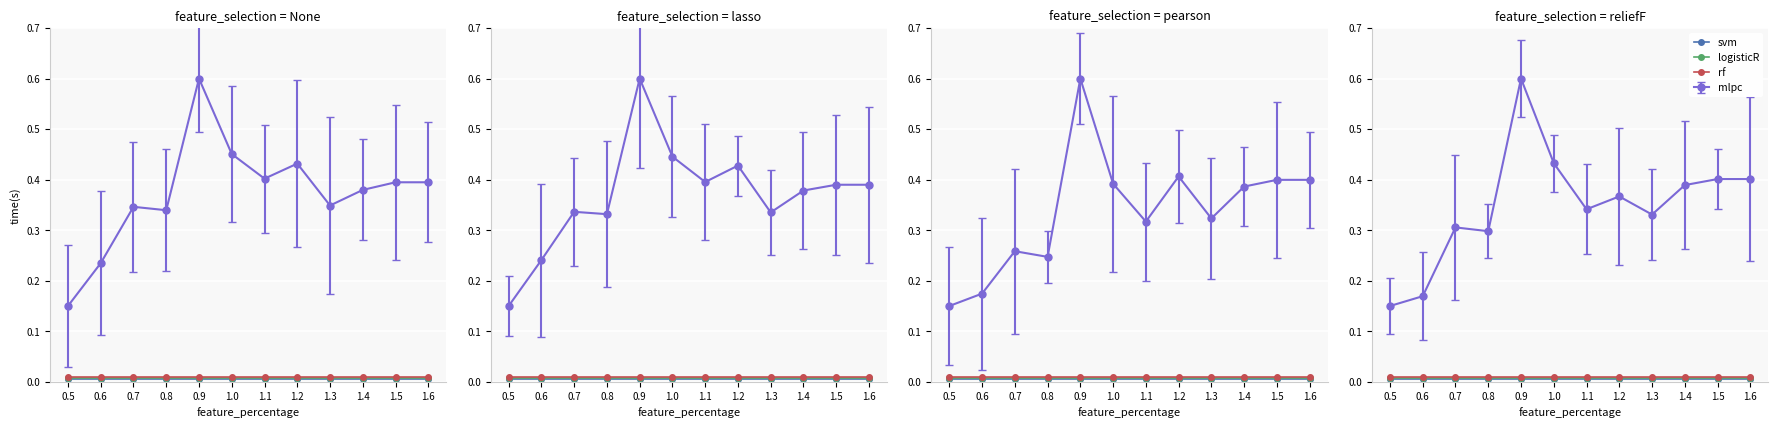

What is the label of the 5th point from the left?

0.9